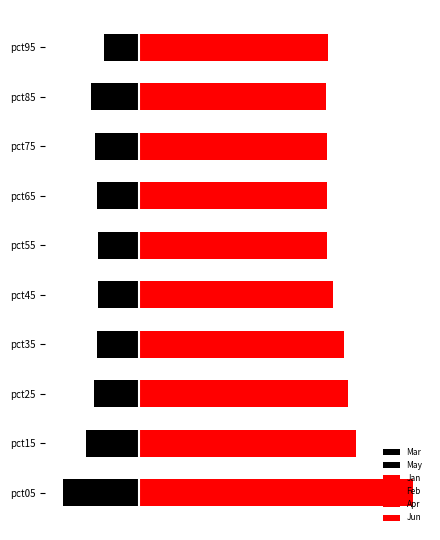

The value of May at pct35 is -0.6. True or false?

True